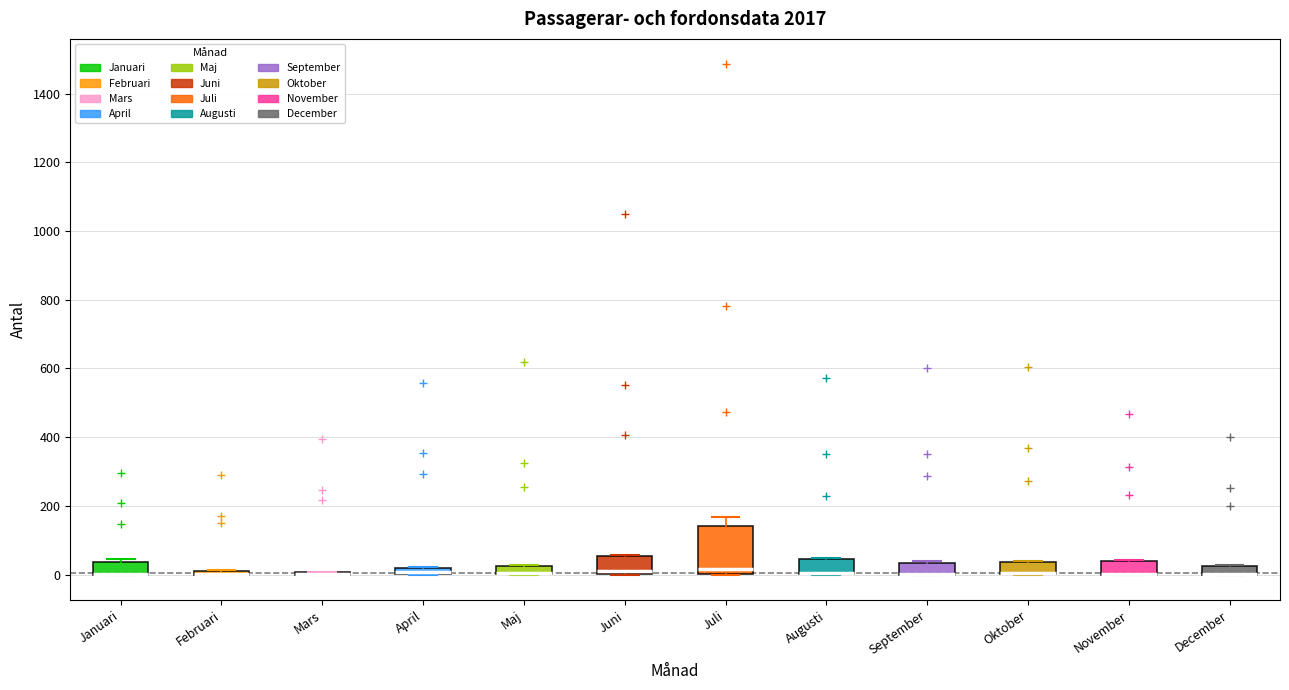

Which box is the tallest, from its lower edge to its upper edge?

Juli